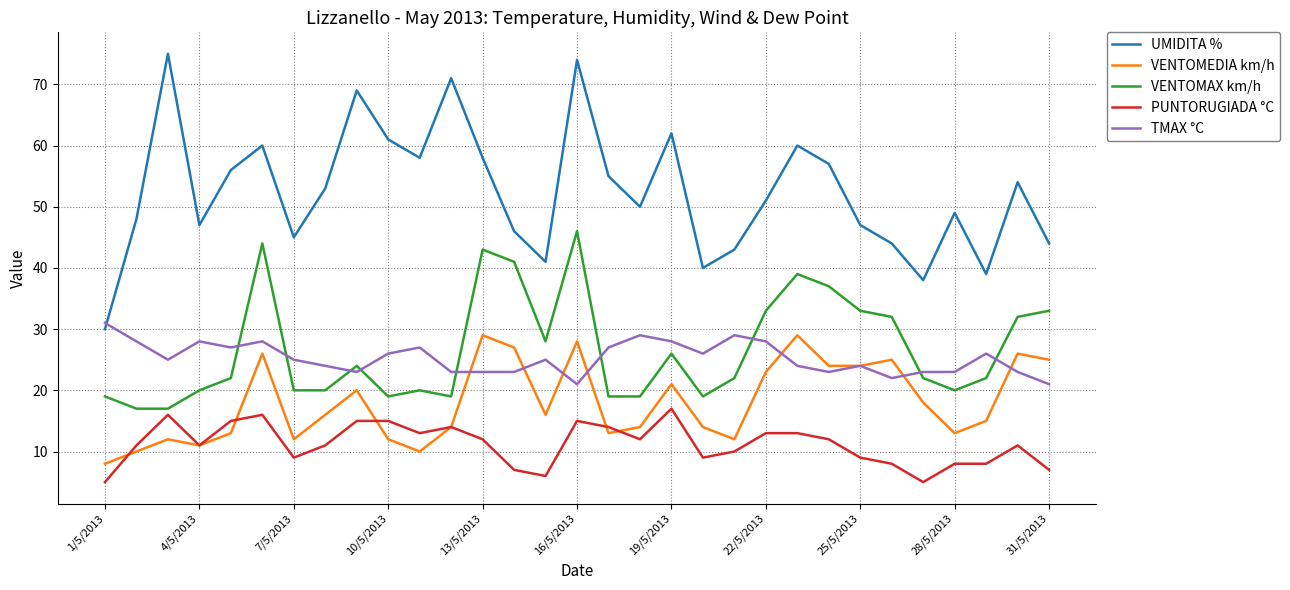

What is the maximum value for PUNTORUGIADA °C?

17